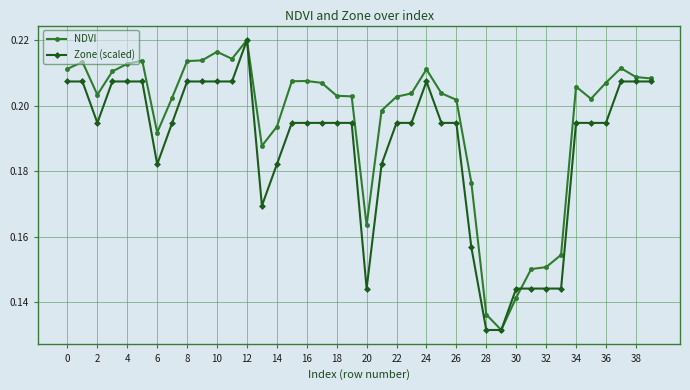

How many Zone (scaled) values are between 0 and 1?

40